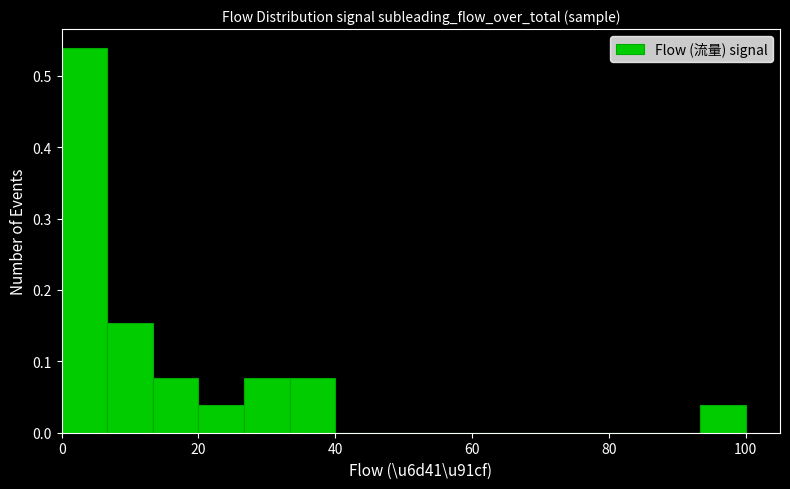

Around what value on the x-axis is the tallest bar? Give the approximate position of its centre, as read against the axis.

4